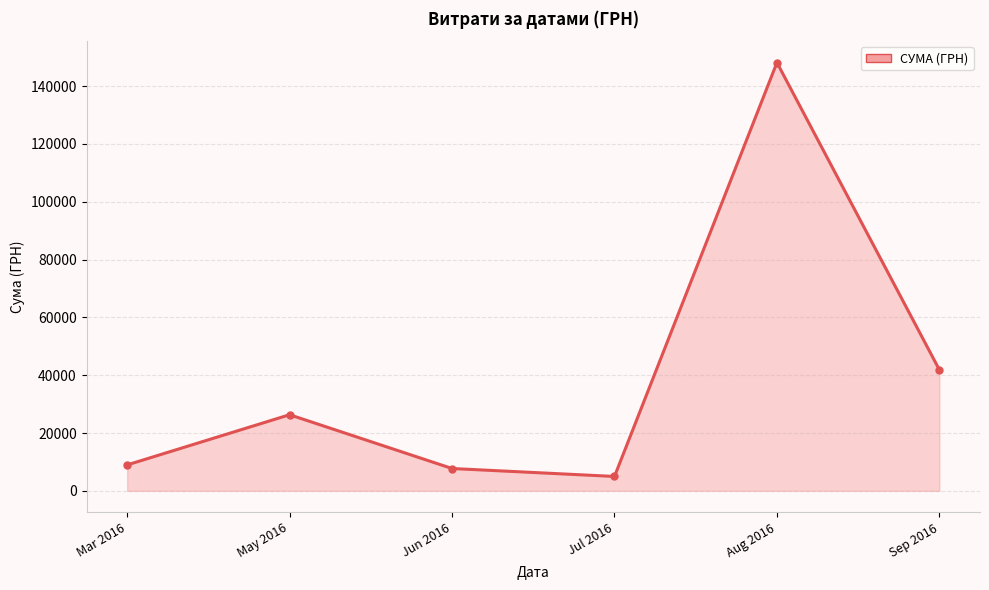

True or false: there are more than 0 points higher than both neighbors.

True